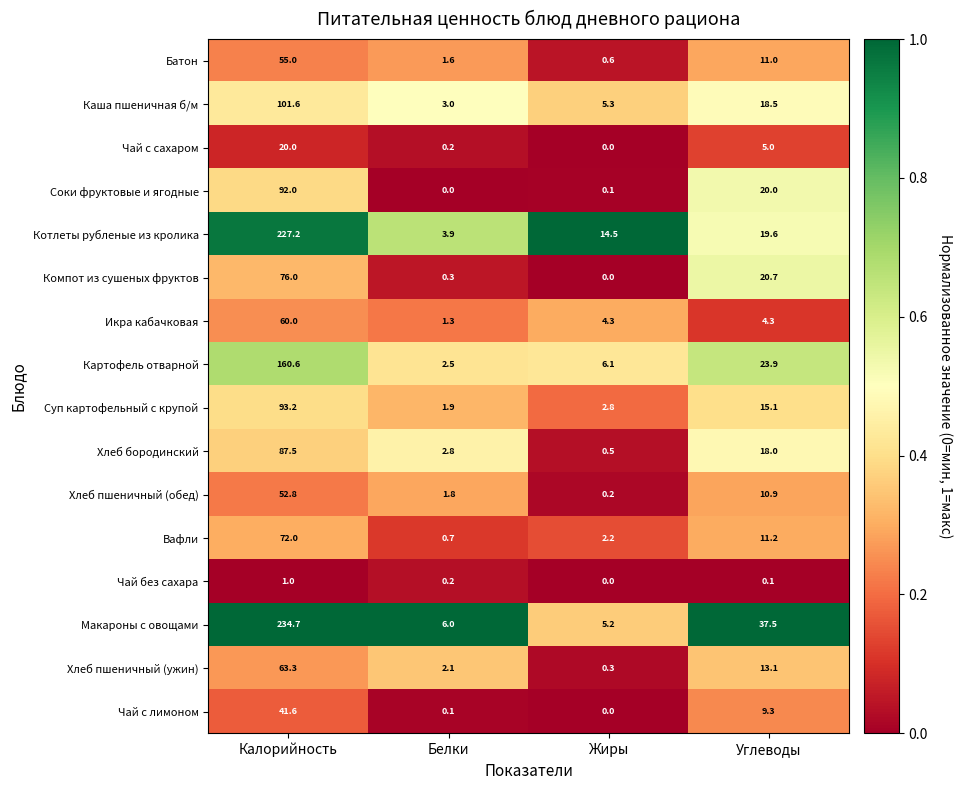

What is the sum of the Хлеб пшеничный (обед) values at Жиры and Белки?

2.0